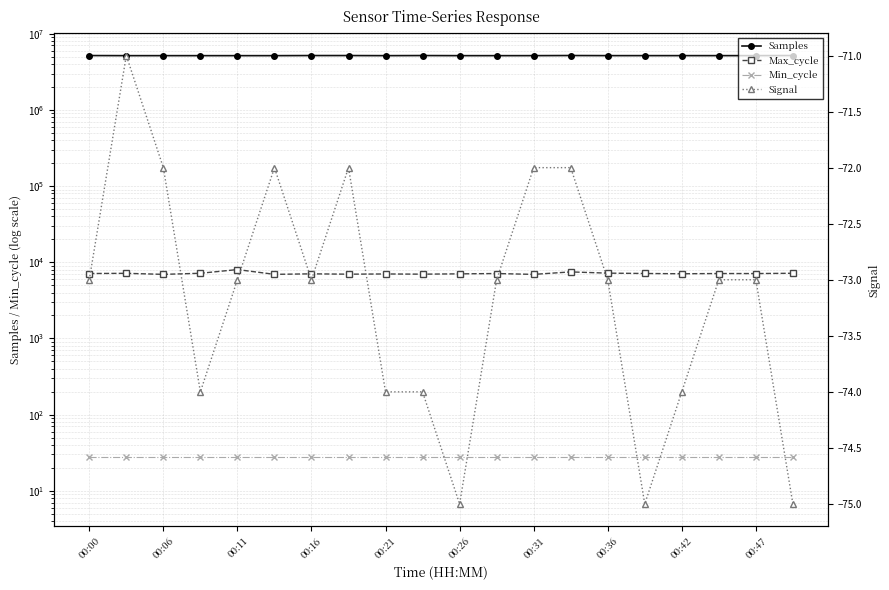

True or false: Signal and Samples intersect in this chart.

False